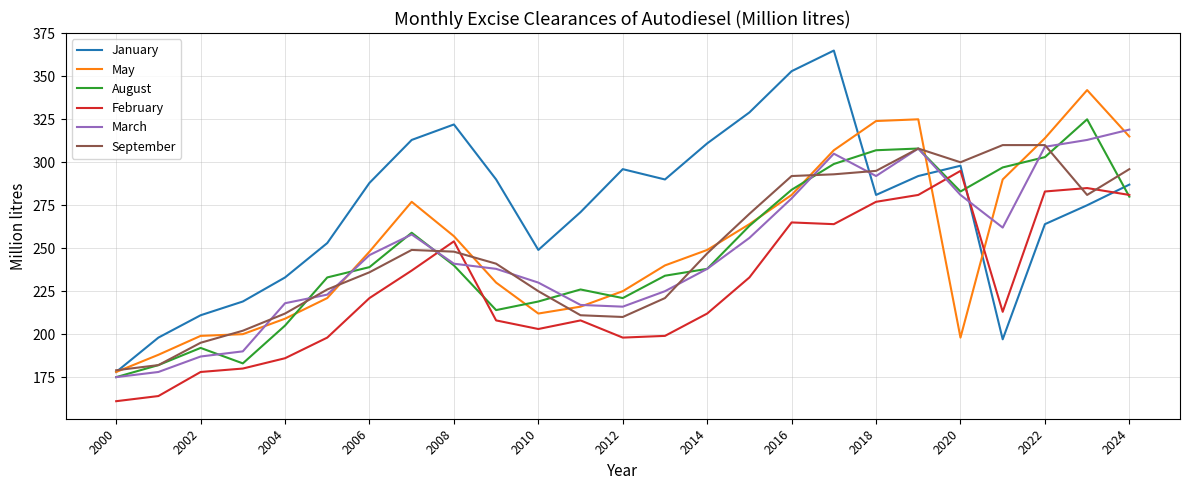

What is the highest value of the September series?

310